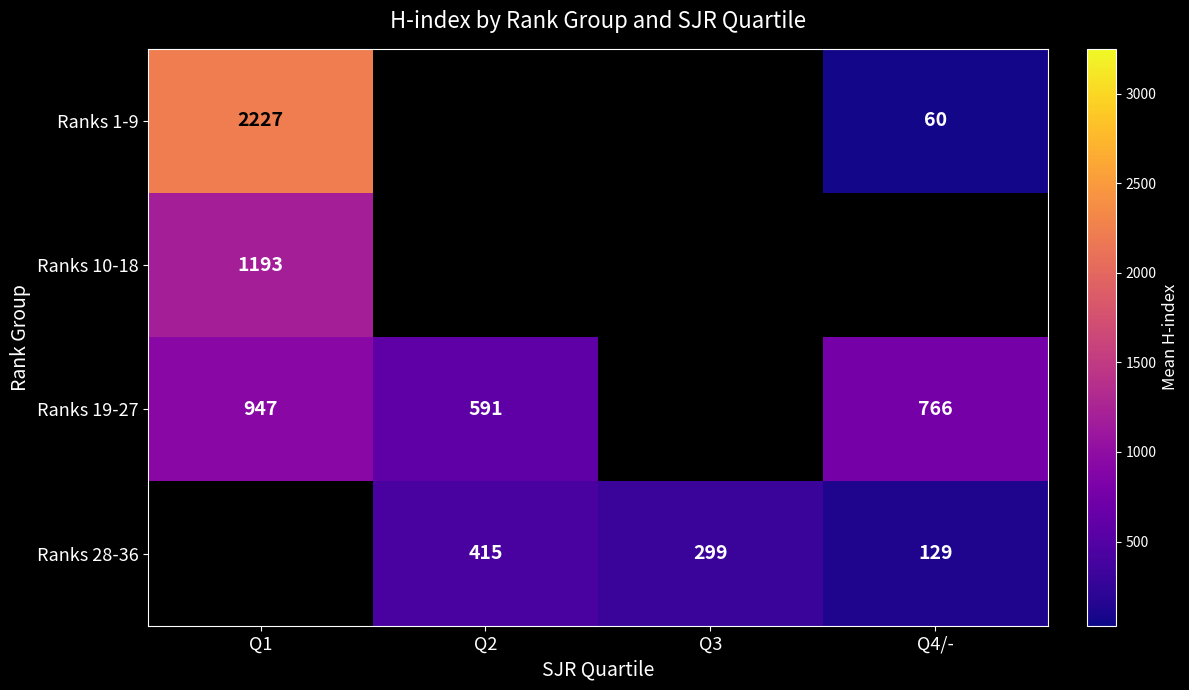

Is the value of Ranks 19-27 at Q2 greater than the value of Ranks 28-36 at Q2?

Yes